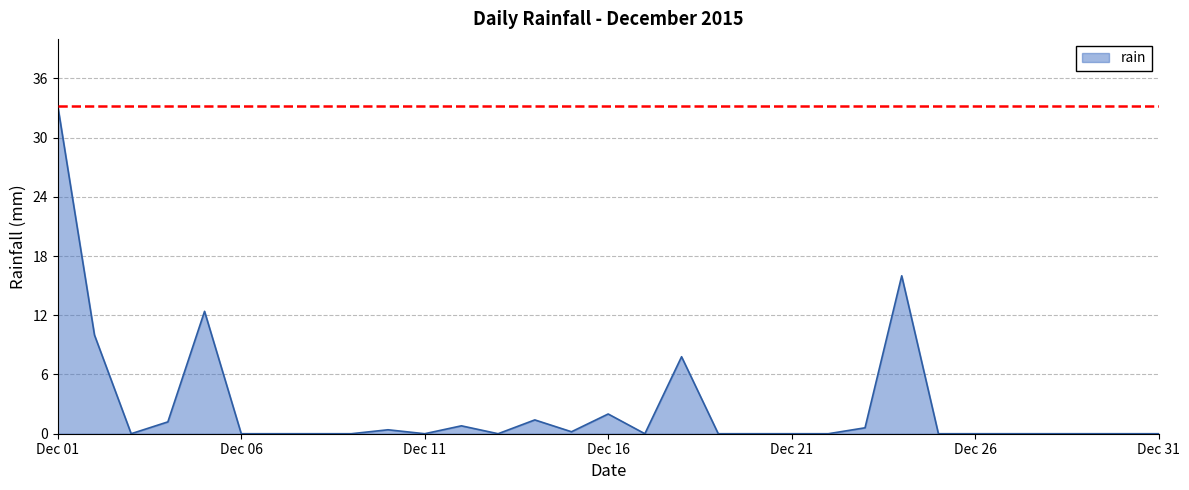

What is the maximum value shown in the chart?

33.2